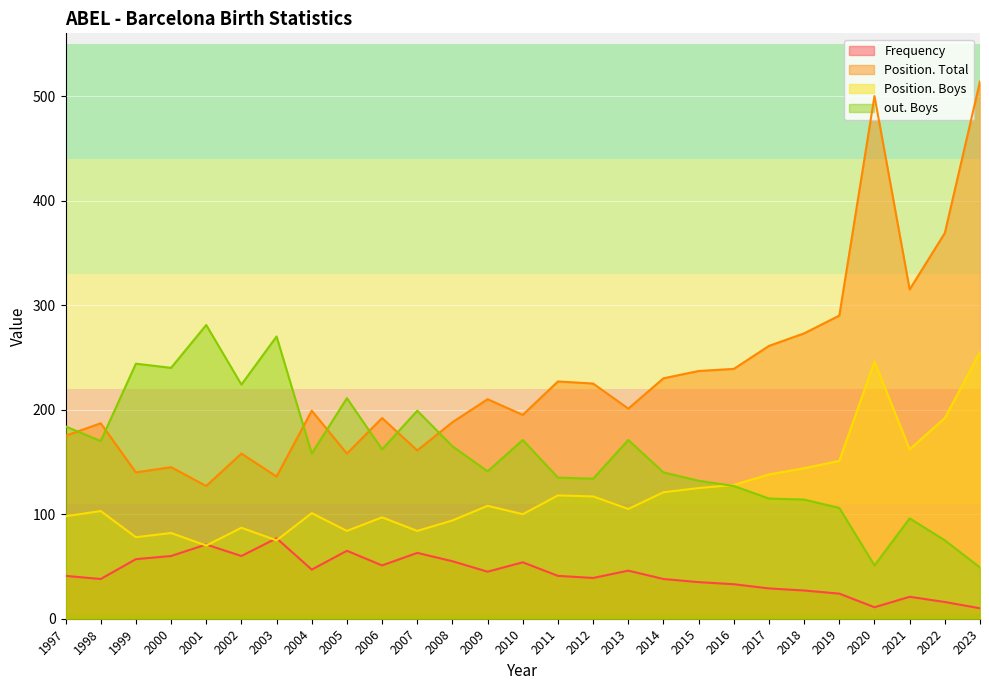

Is it true that out. Boys equals 51 at 2020?

True